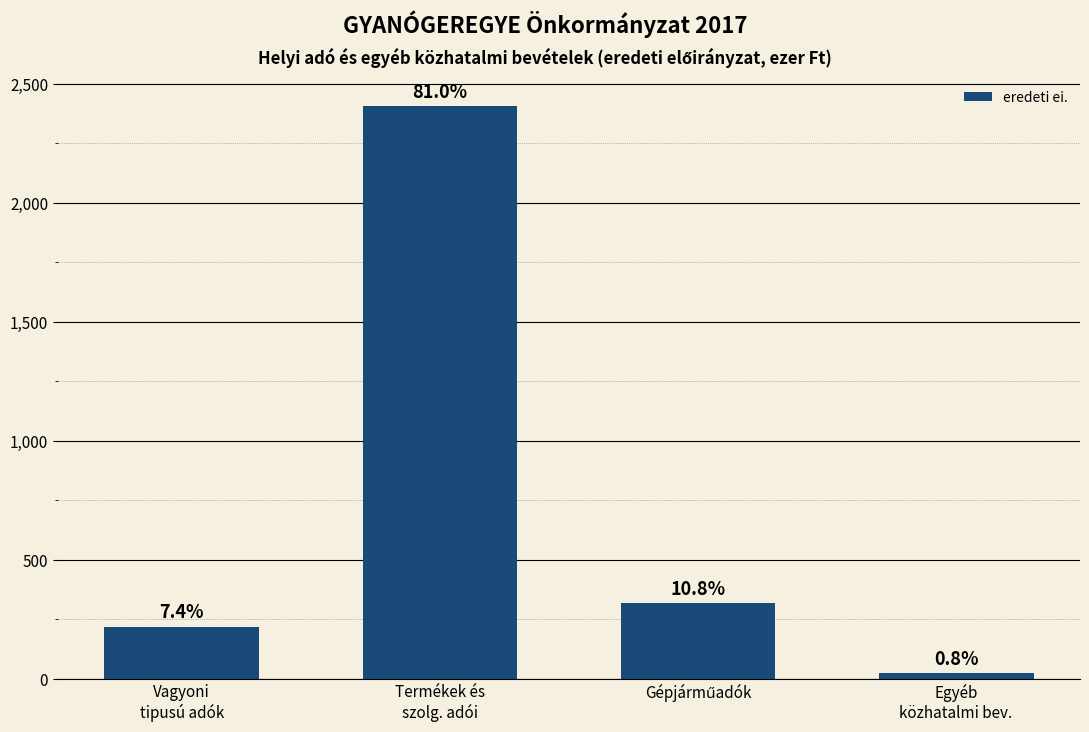

Are the bars horizontal?

No